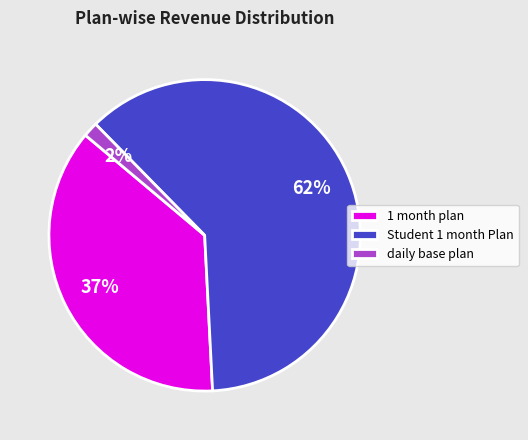

Is there any slice that represents more than half of the pie?

Yes